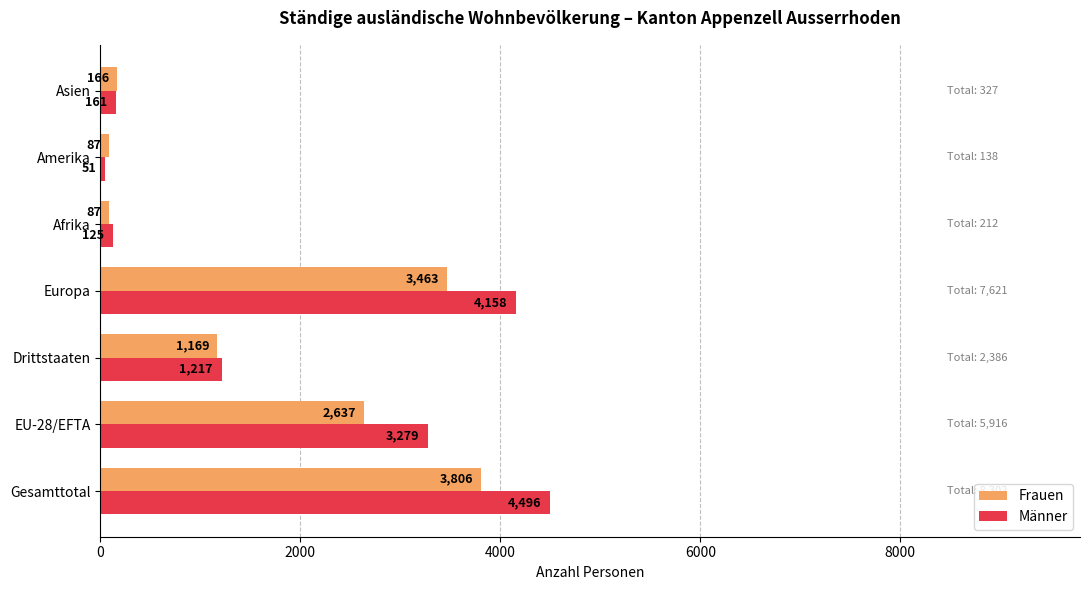

How many series are shown in this chart?

2